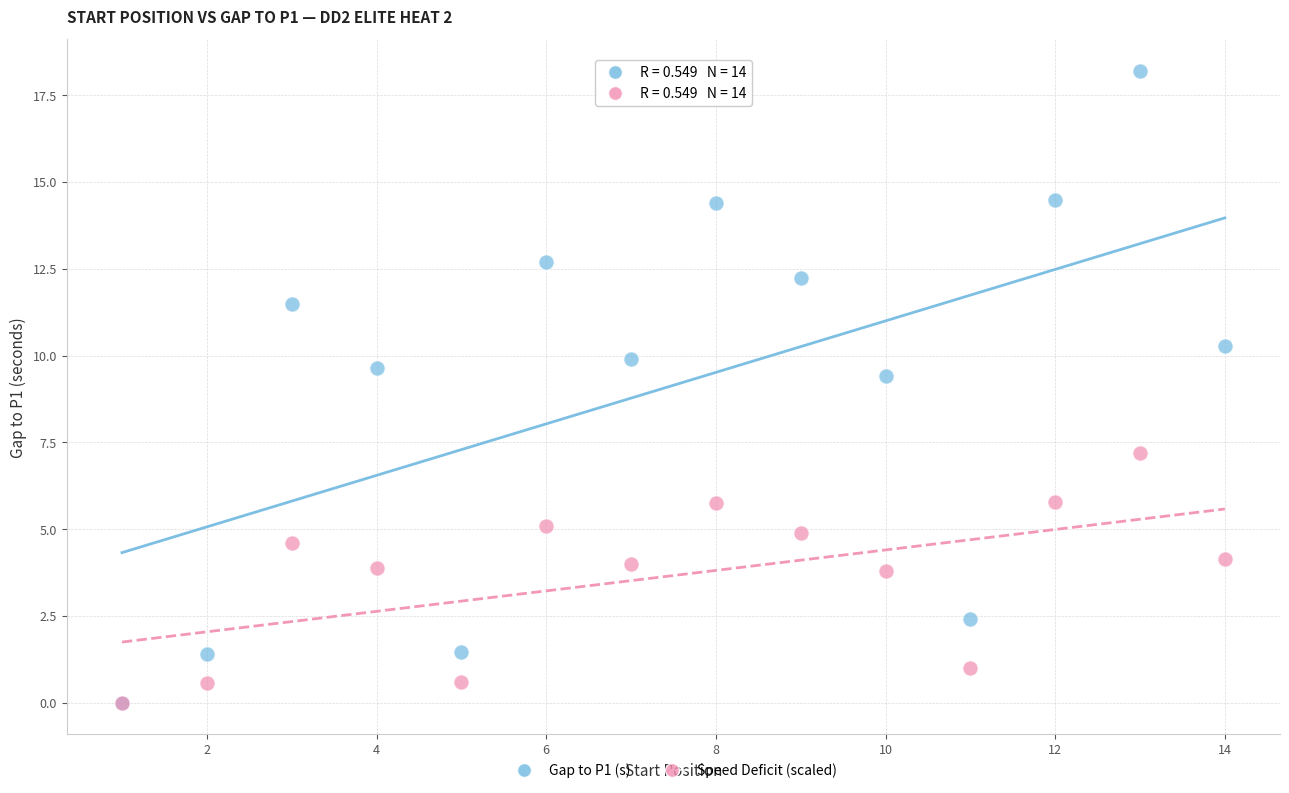

In the Speed Deficit (scaled) series, what Y value is closest to 3?

3.8